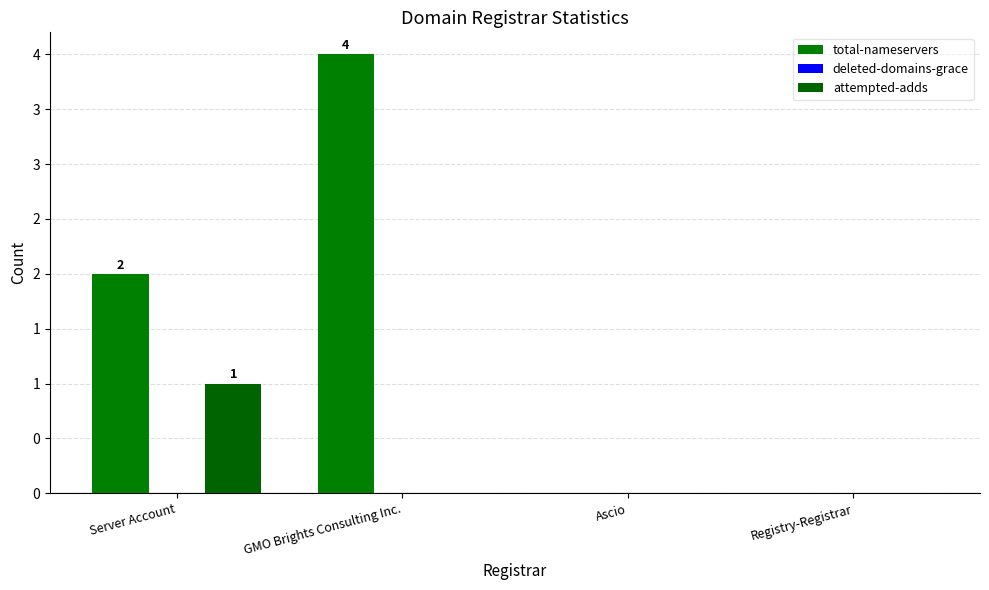

Which category has the highest value in the attempted-adds series?

Server Account